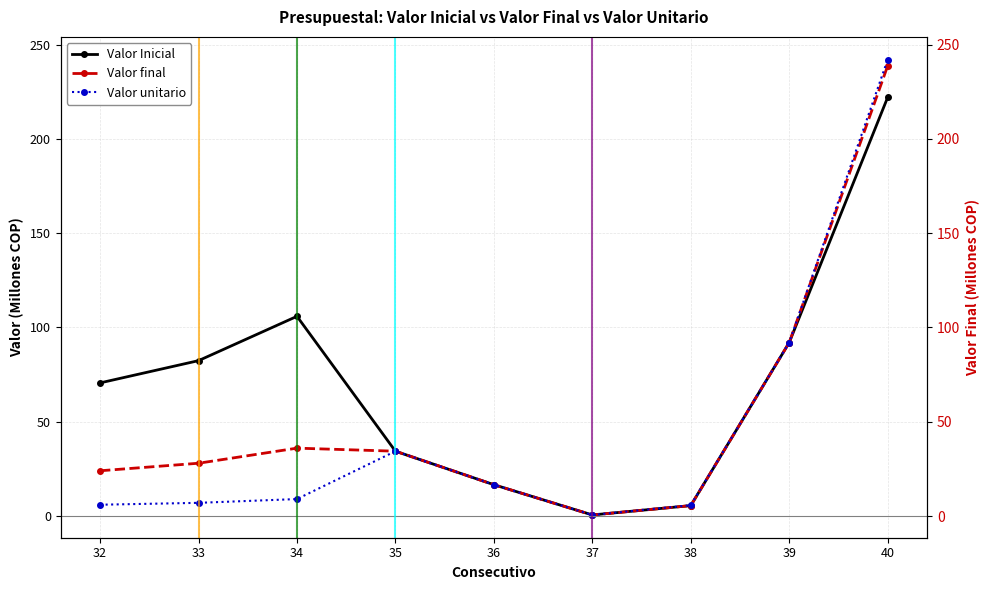

What is the difference between the Valor unitario values at 40 and 37?

241.4